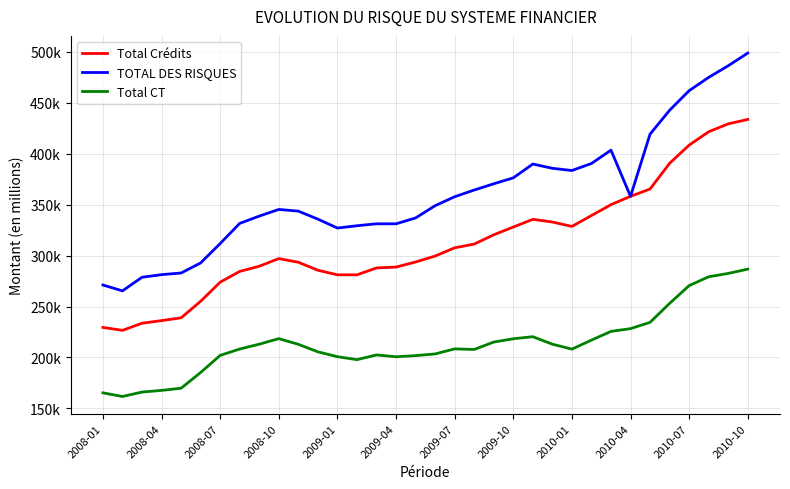

Does the chart display data point markers on the line(s)?

No